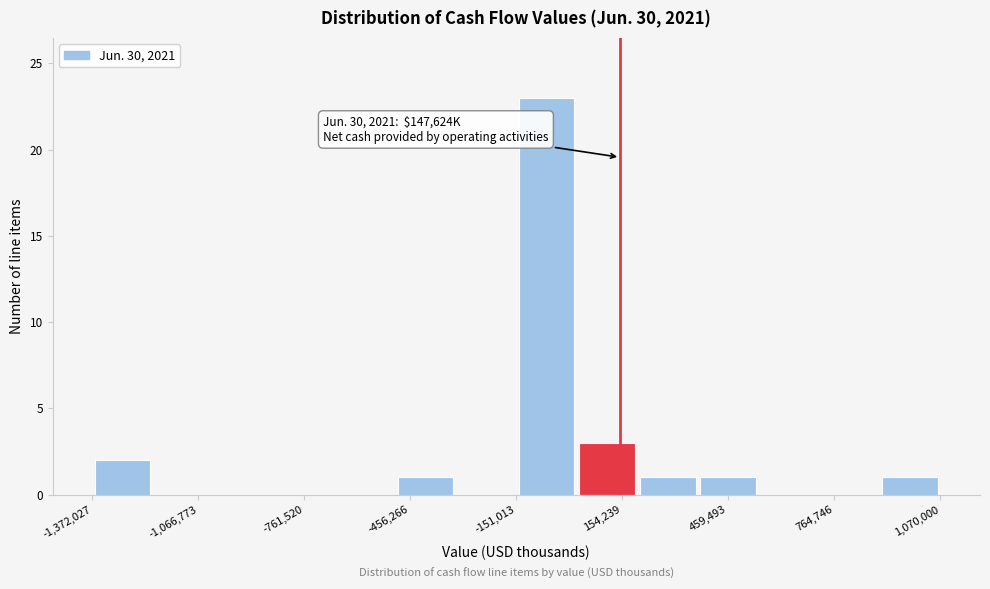

Read against the x-axis, roughly where is the centre of the tallest bar?

-50000